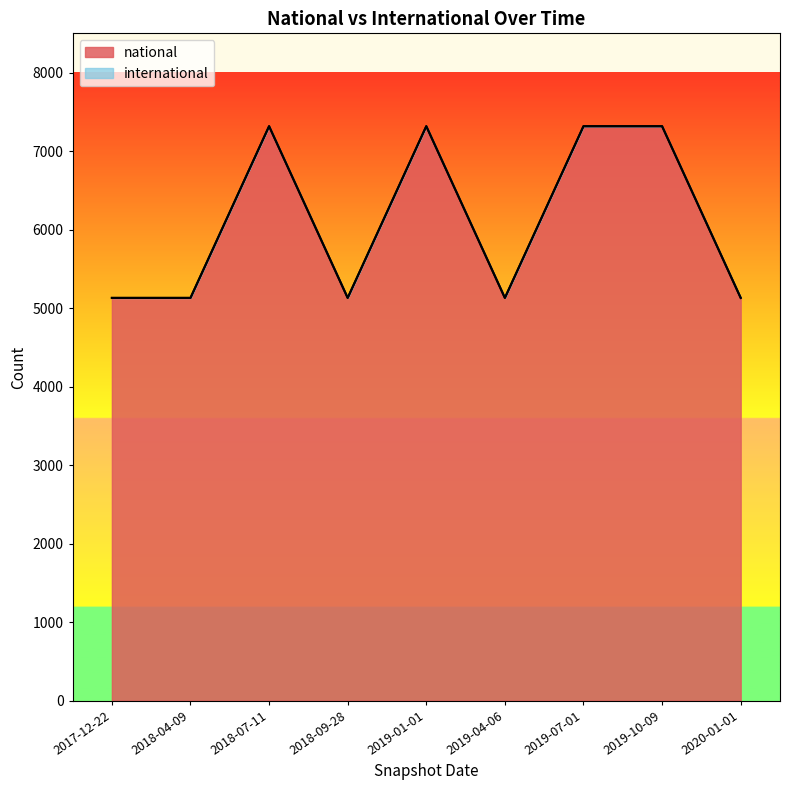

Reading left to right, list all the values displayed in this chart.

5130	5130	7317	5130	7317	5130	7317	7317	5130